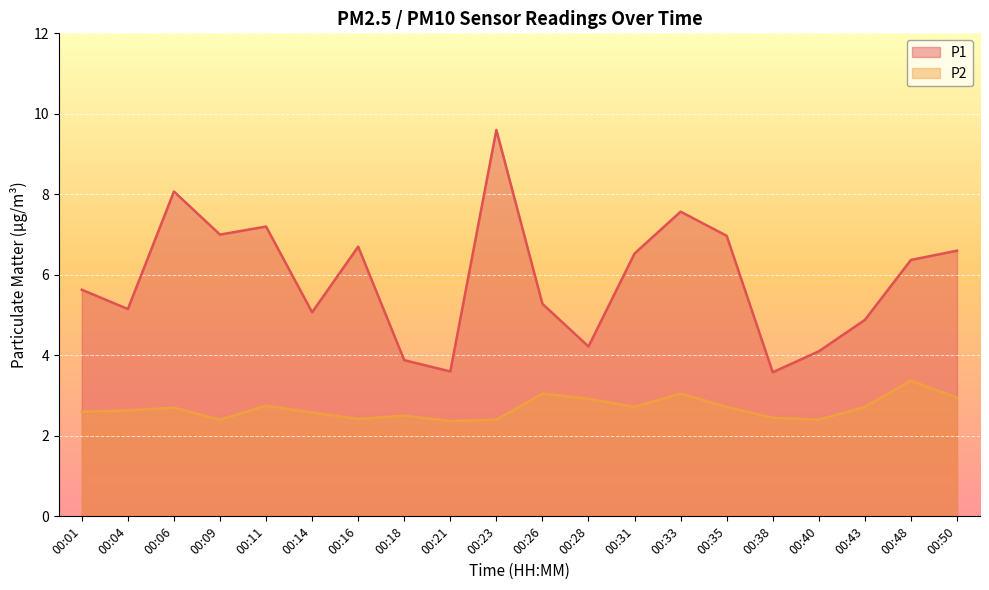

What is the difference between the highest and lowest values at 00:06?

5.4